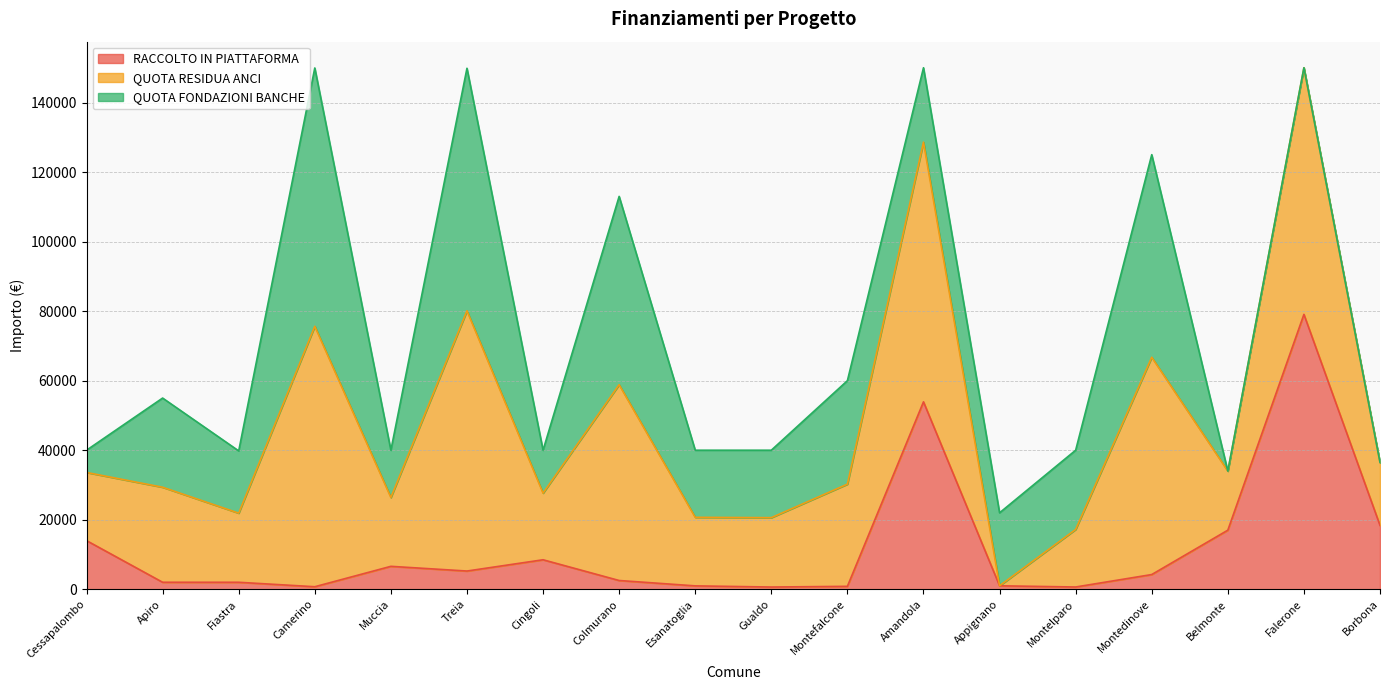

What is the total value across all series at Treia?

149850